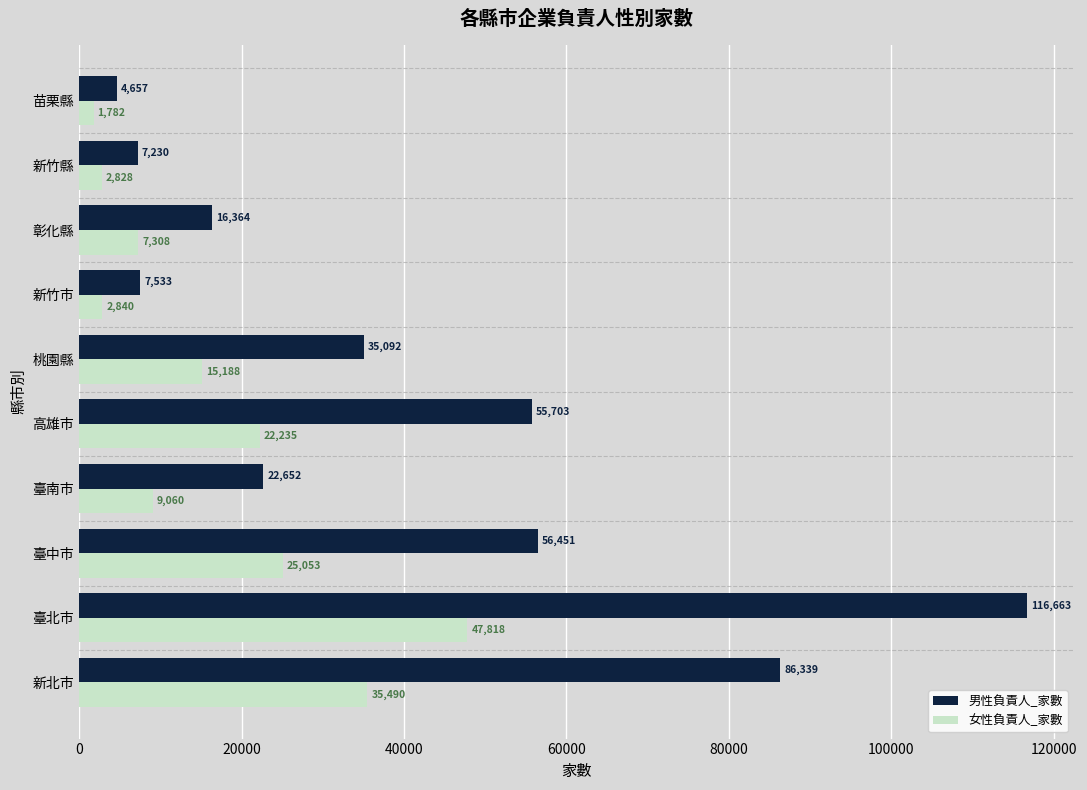

What is the difference between the maximum and second lowest values in the 男性負責人_家數 series?

109433